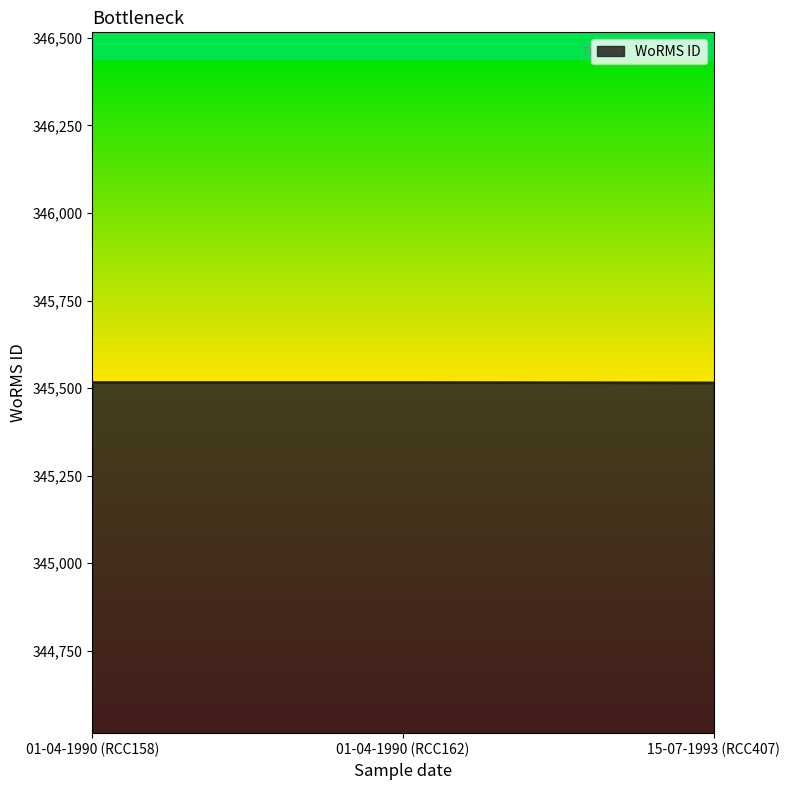

How many lines are shown in the chart?

1